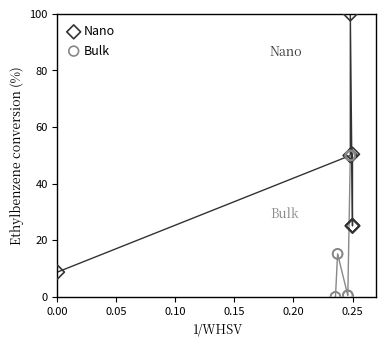

Which series contains the lowest Y value?

Bulk